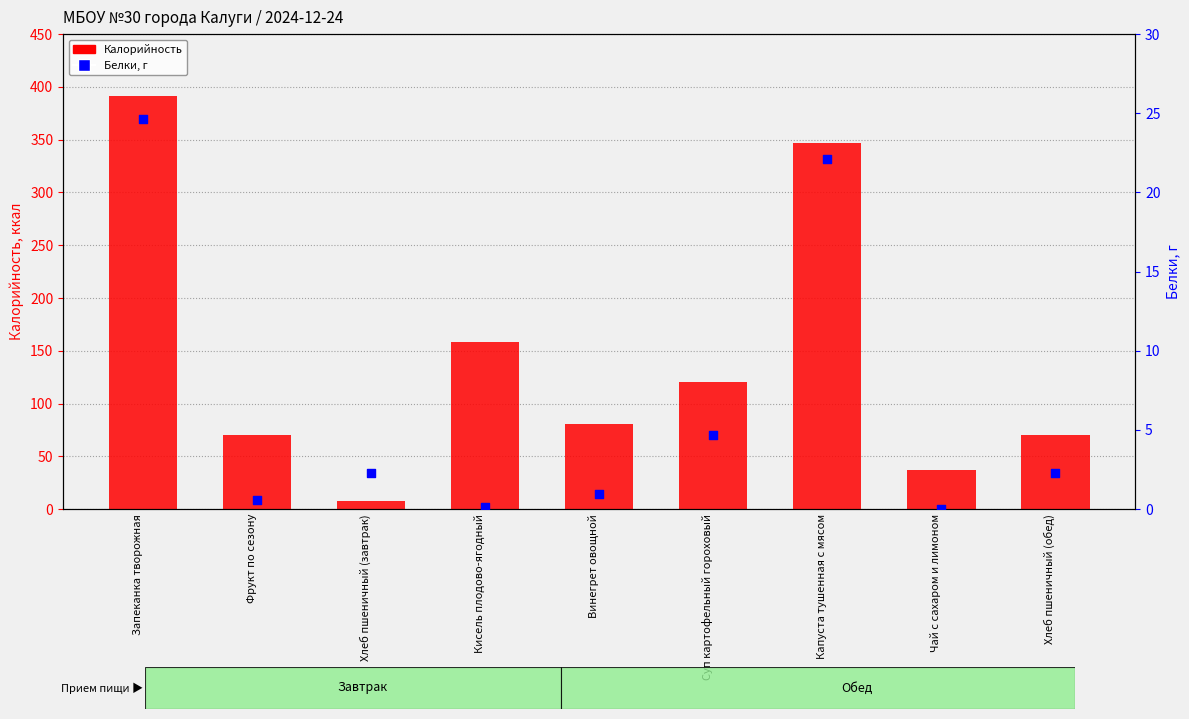

What are all the series names shown in the legend?

Калорийность, Белки, г